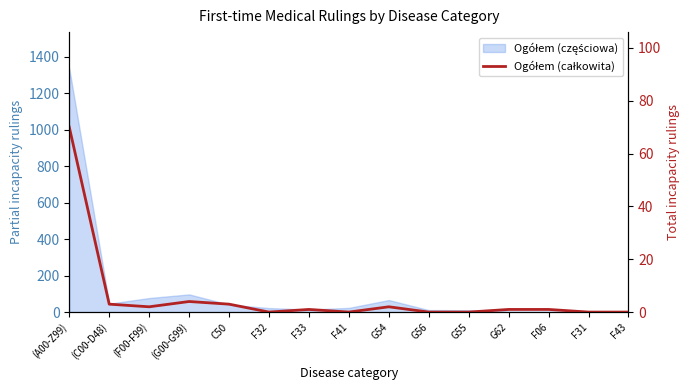

What position from the left is G62?

12